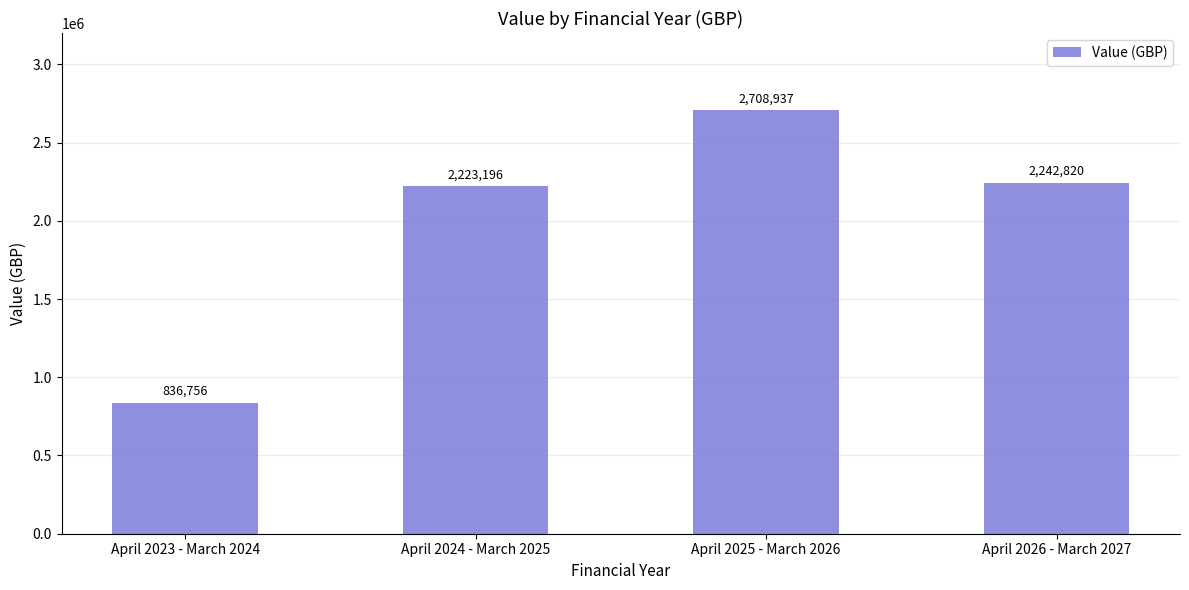

What is the approximate value at April 2025 - March 2026?

2708937